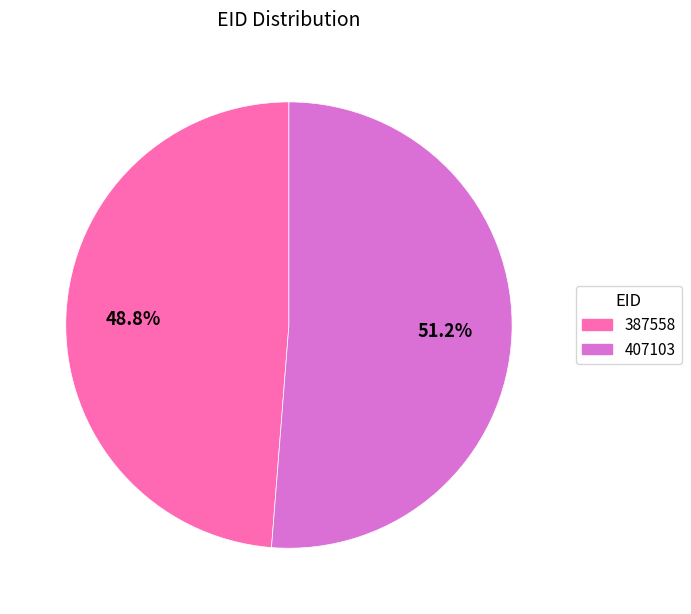

To the nearest percent, what is the difference between the 387558 and 407103 slice percentages?

2%